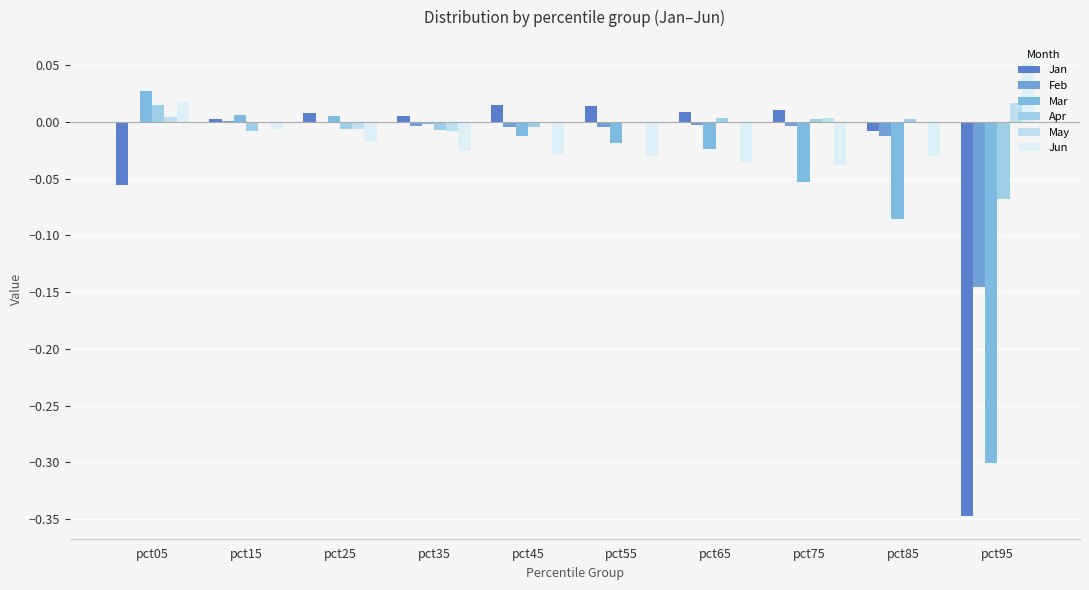

Which series changed the most between pct05 and pct35?

Jan